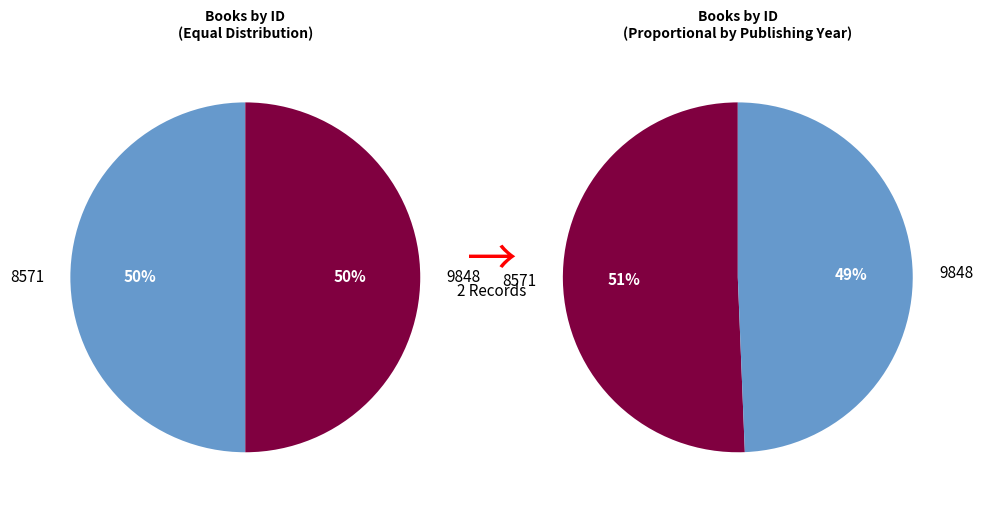

What percentage do 8571 and 9848 together represent?

100.0%